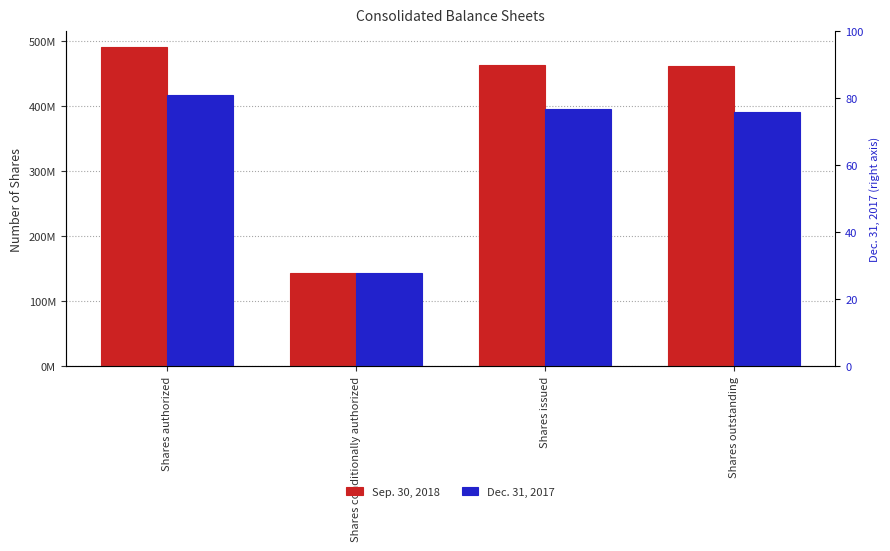

What is the difference between the Sep. 30, 2018 values at Shares outstanding and Shares conditionally authorized?

318148459